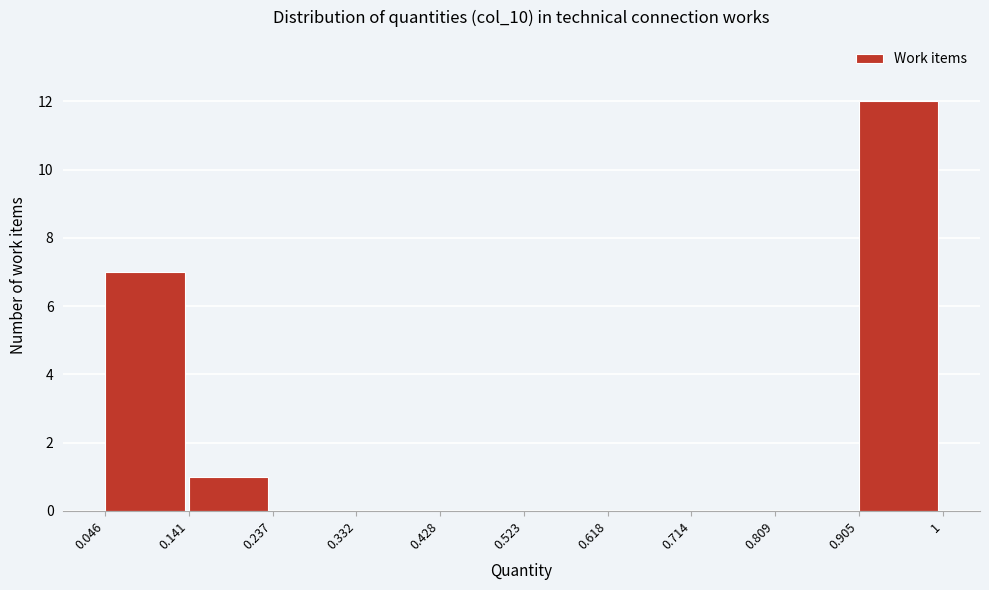

How tall is the bar that spans 0.141 to 0.237 on the x-axis? The values are not printed on the chart, so give them approximately, as read against the axis.

1